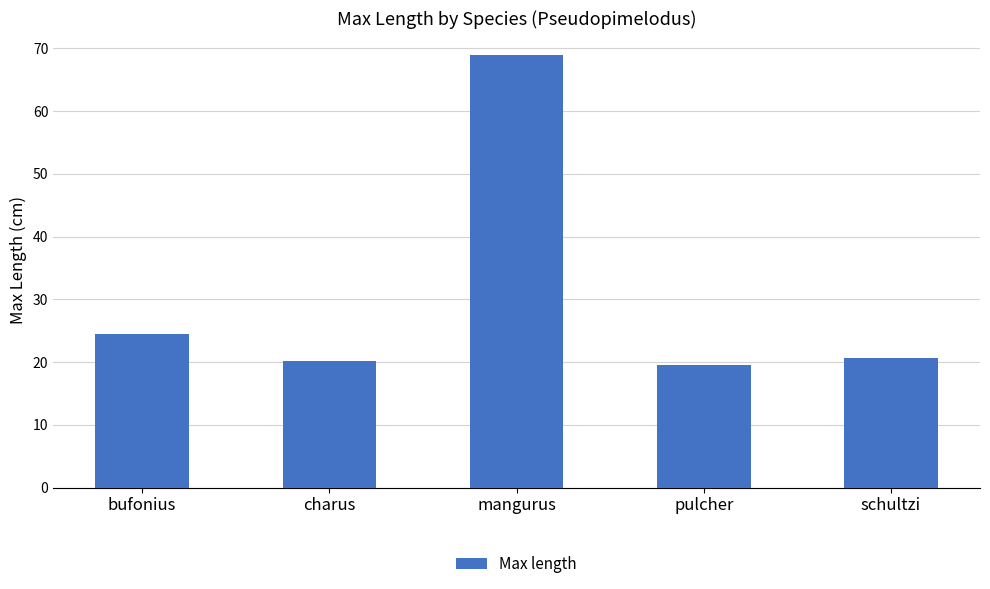

What position from the left is charus?

2